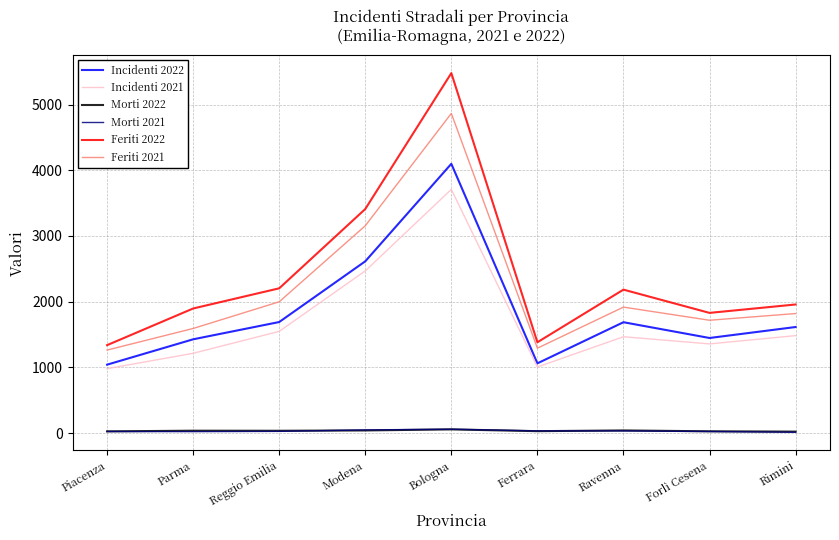

True or false: Feriti 2021 has a value of 1691 at Piacenza.

False